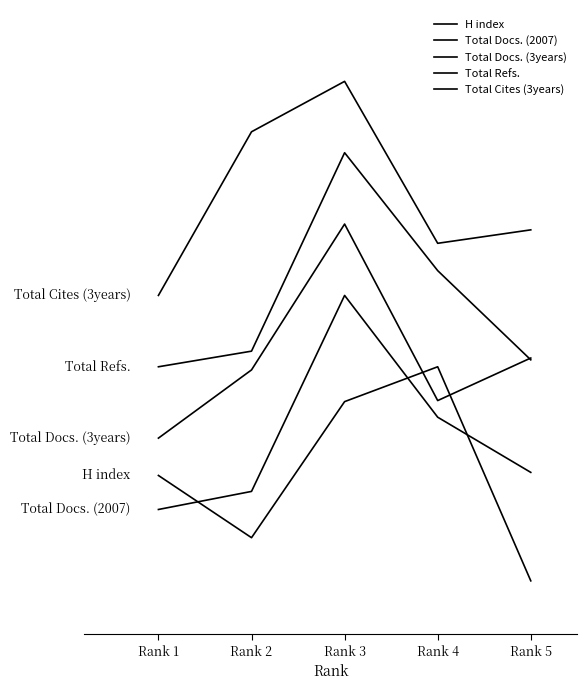

At which category does Total Docs. (2007) reach its first local peak?

Rank 3